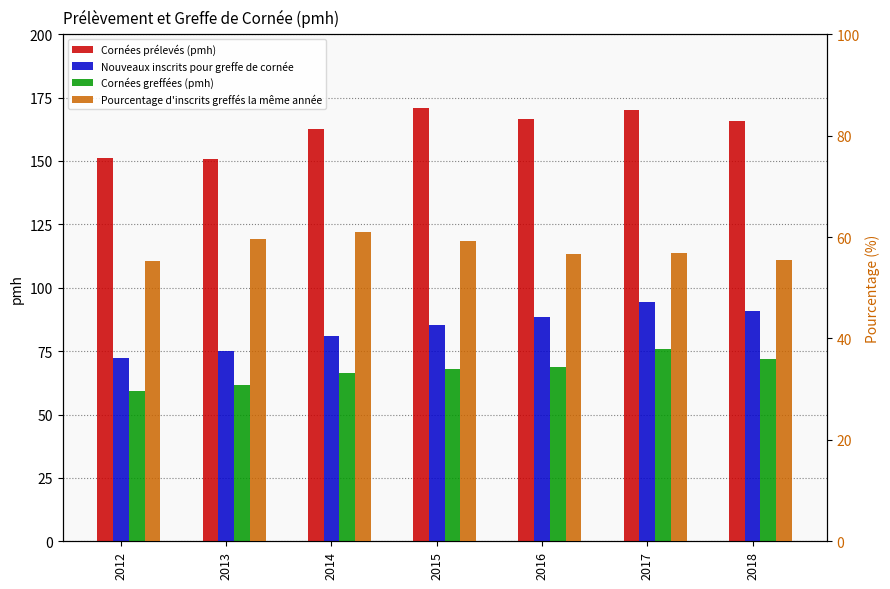

What is the lowest value of the Cornées greffées (pmh) series?

59.4